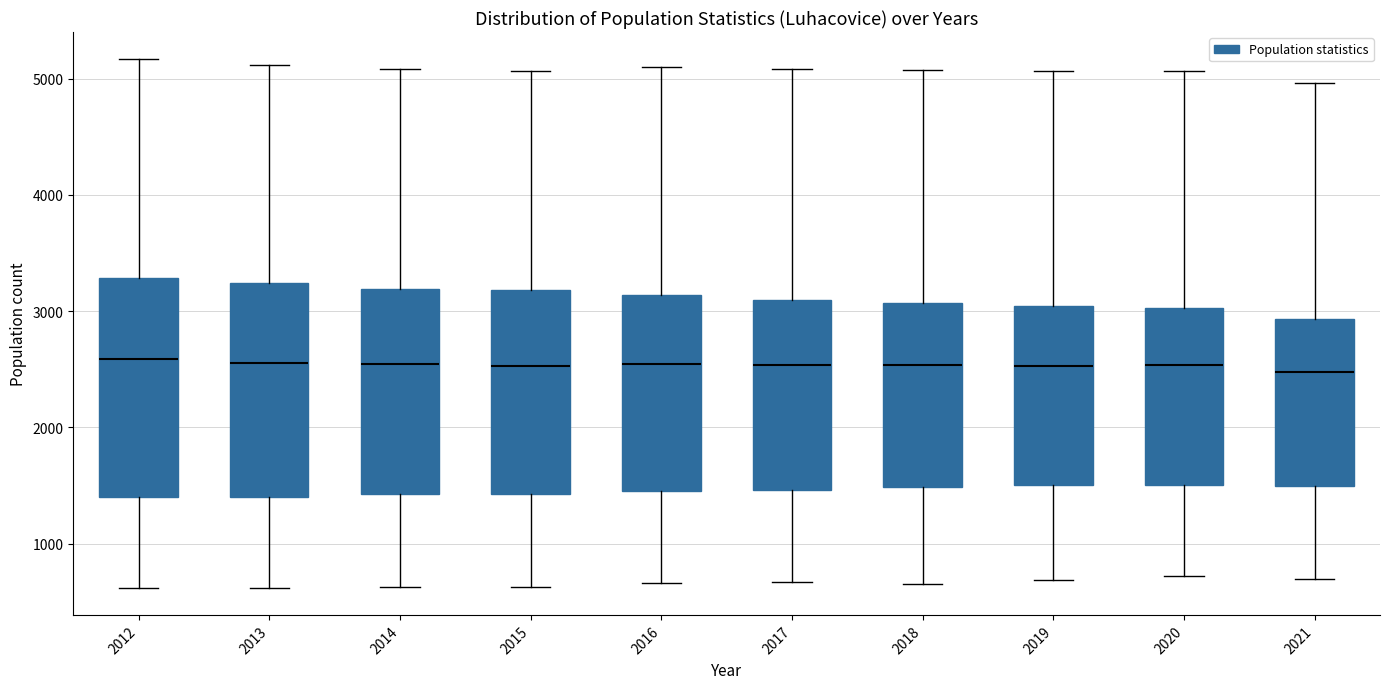

Reading left to right, read every box against the y-axis: the position of its median line, the range the box covers, and the ends of its whiskers. The values are not printed on the chart, so give them approximately, as read against the axis.

2012: median 2600, box 1400 to 3300, whiskers 600 to 5200
2013: median 2600, box 1400 to 3200, whiskers 600 to 5100
2014: median 2500, box 1400 to 3200, whiskers 600 to 5100
2015: median 2500, box 1400 to 3200, whiskers 600 to 5100
2016: median 2500, box 1500 to 3100, whiskers 700 to 5100
2017: median 2500, box 1500 to 3100, whiskers 700 to 5100
2018: median 2500, box 1500 to 3100, whiskers 700 to 5100
2019: median 2500, box 1500 to 3000, whiskers 700 to 5100
2020: median 2500, box 1500 to 3000, whiskers 700 to 5100
2021: median 2500, box 1500 to 2900, whiskers 700 to 5000